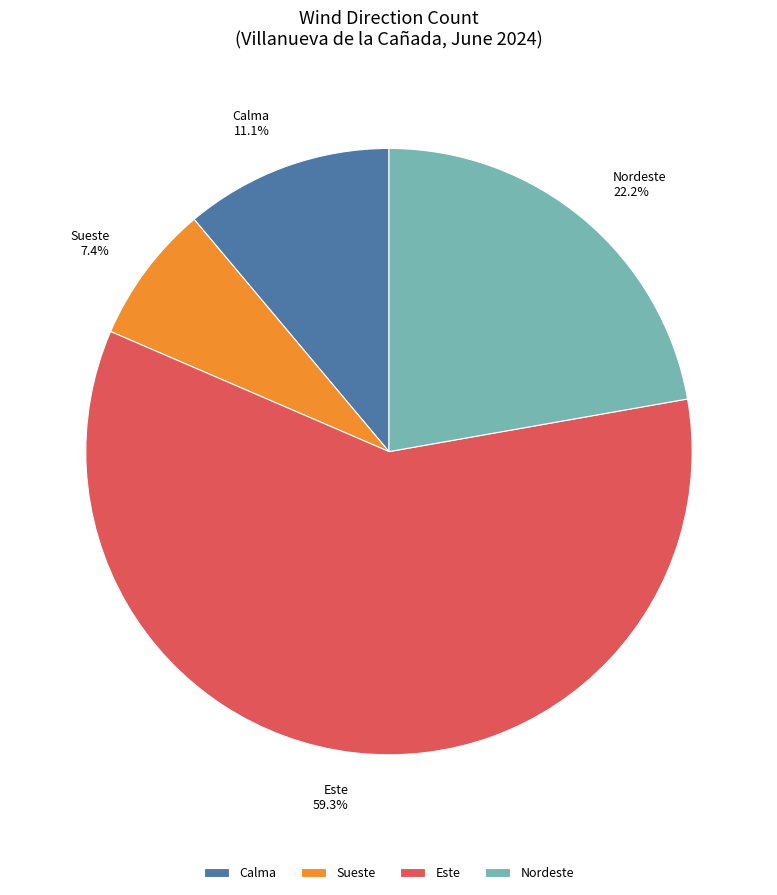

Is it true that Sueste is 35% of the pie?

False